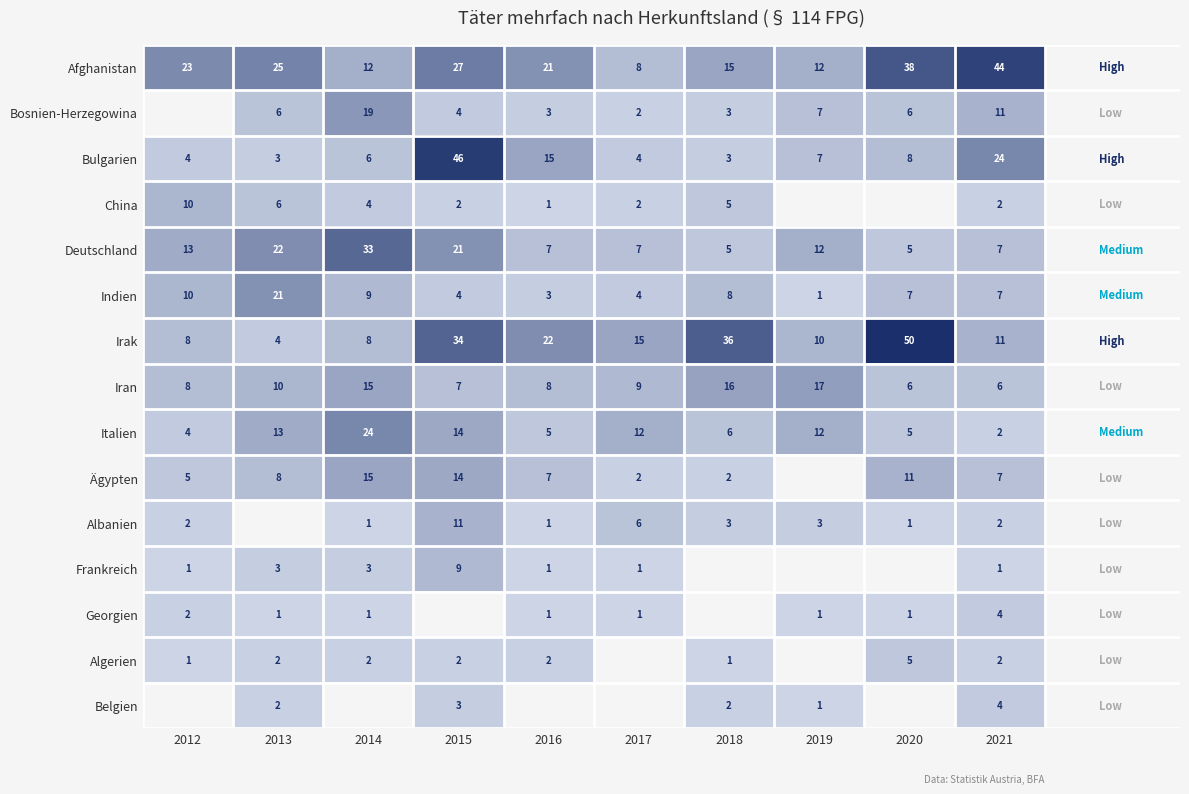

What is the minimum value shown in the chart?

1.0